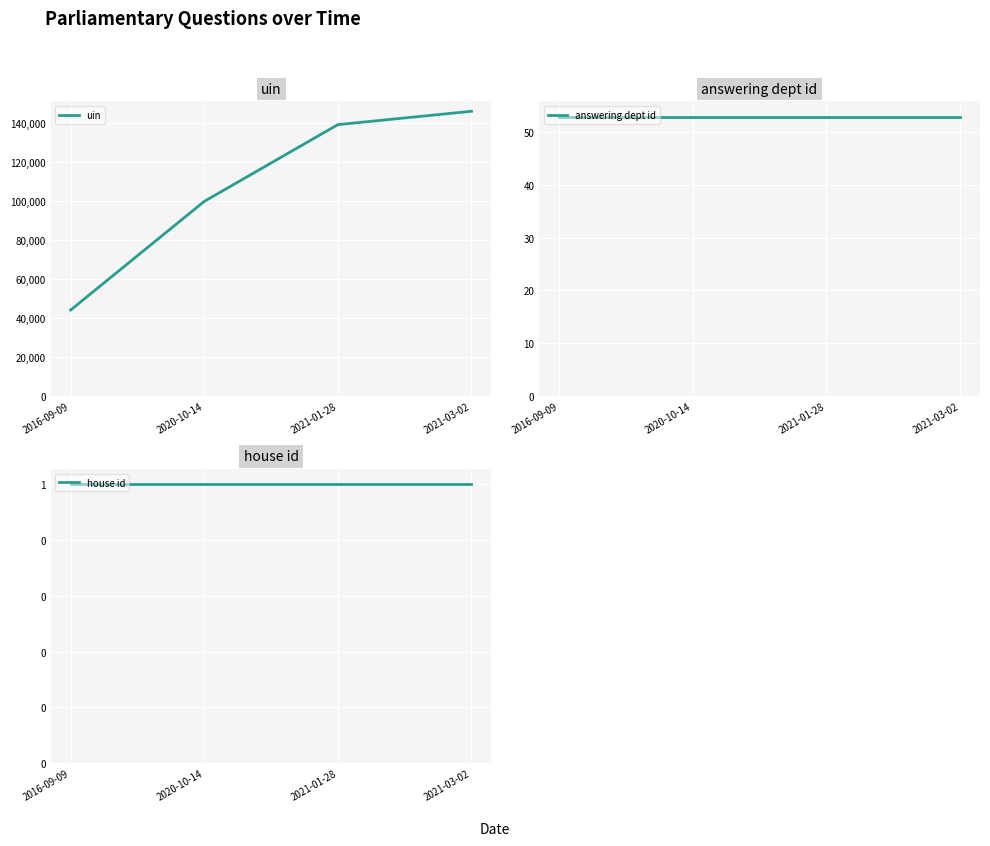

At which label does uin reach its minimum?

2016-09-09